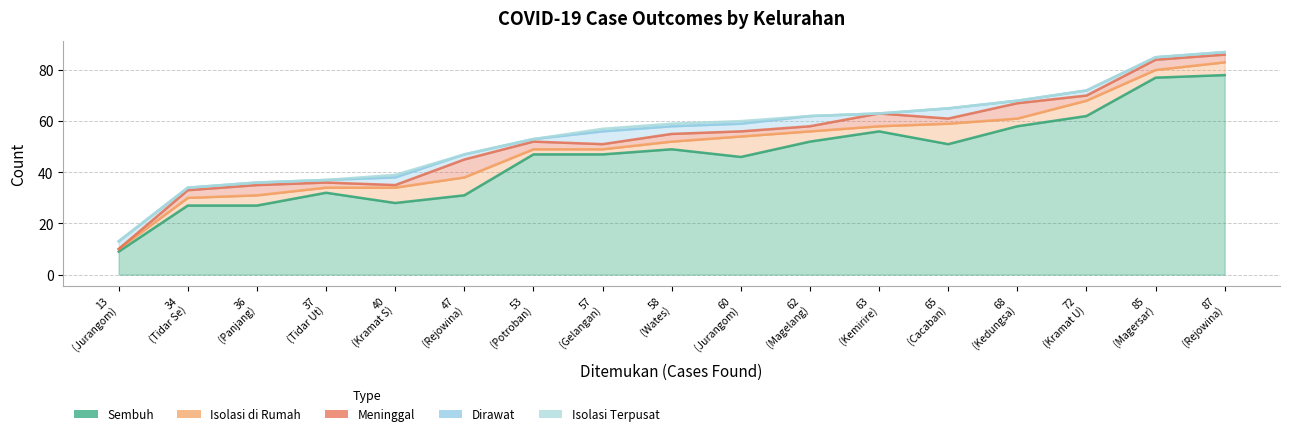

Does the chart have visible grid lines?

Yes